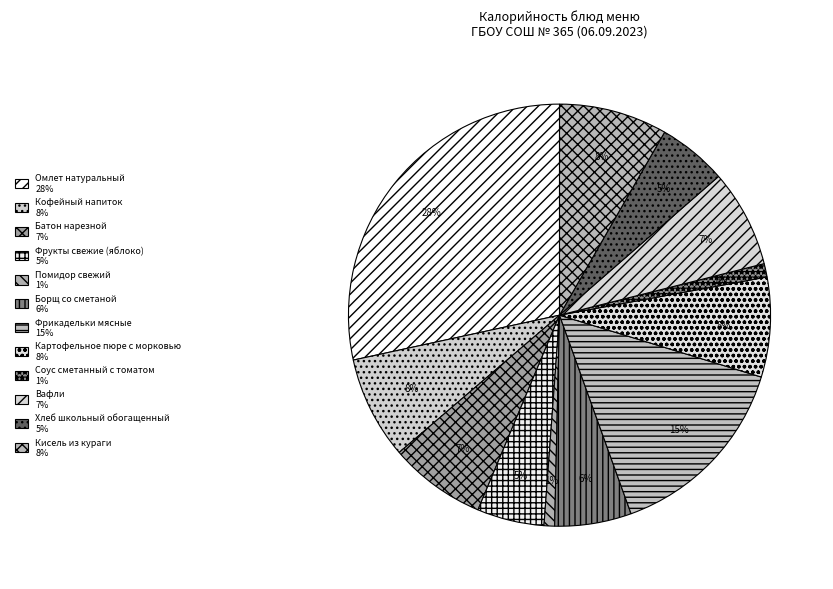

Does Вафли account for over 50% of the chart?

No